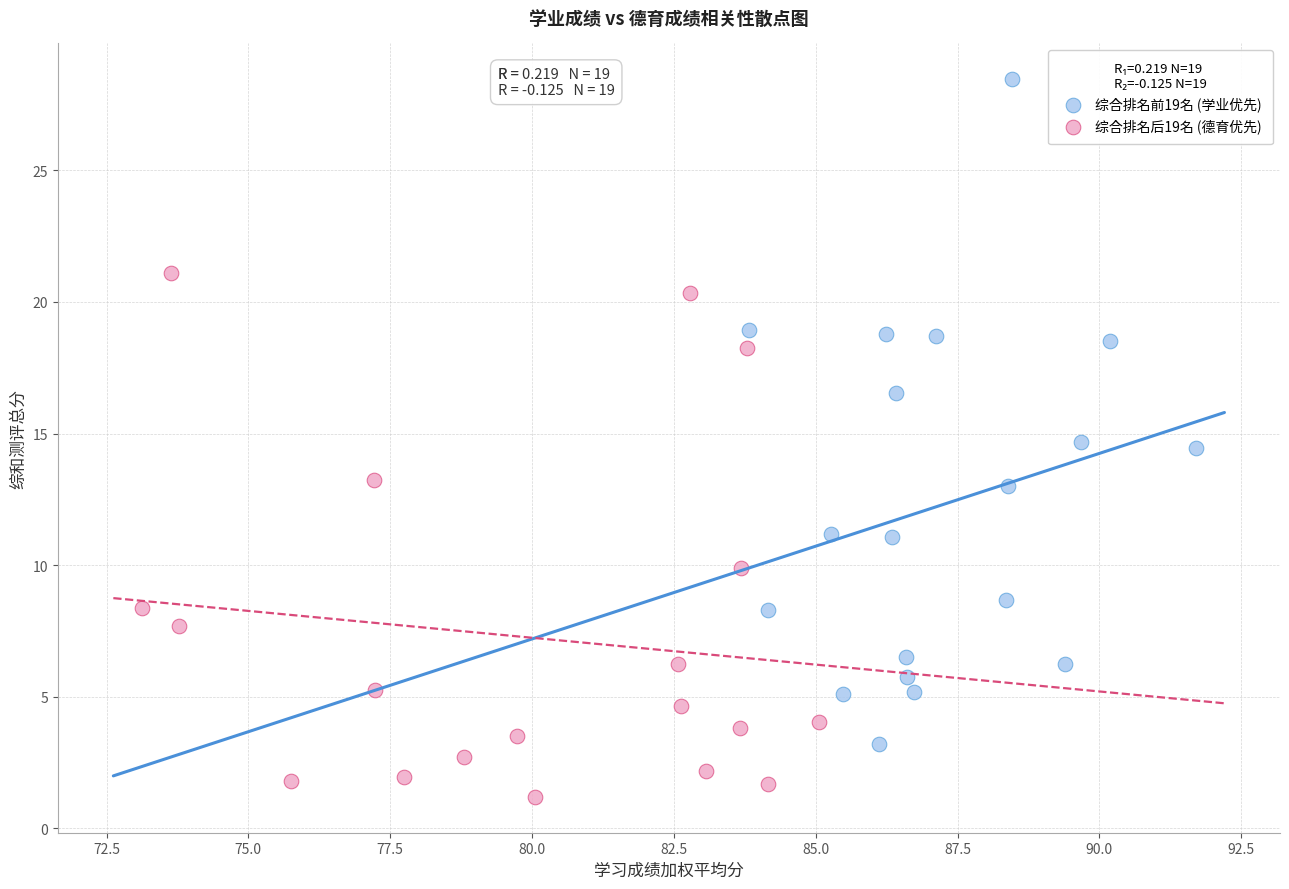

Which series reaches the minimum Y coordinate?

综合排名后19名 (德育优先)